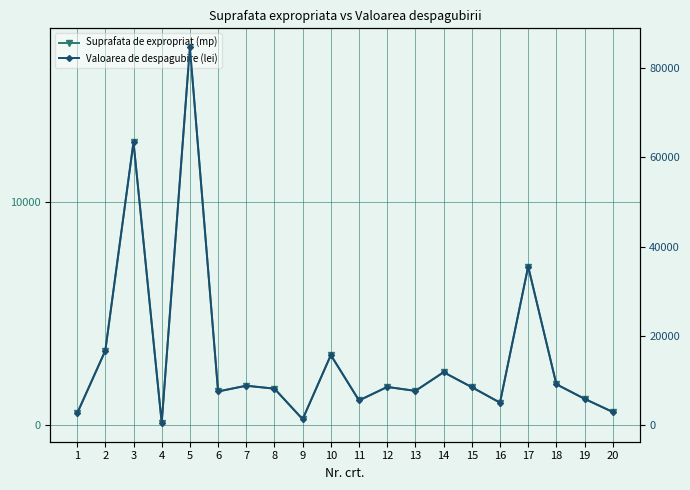

What is the sum of all Valoarea de despagubire (lei) values?

309430